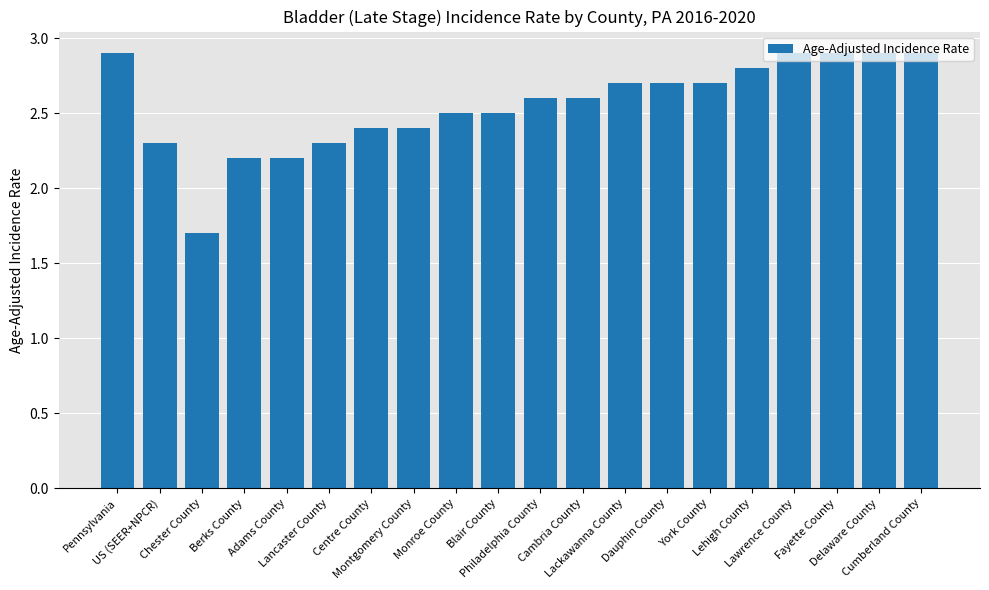

What is the minimum value shown in the chart?

1.7